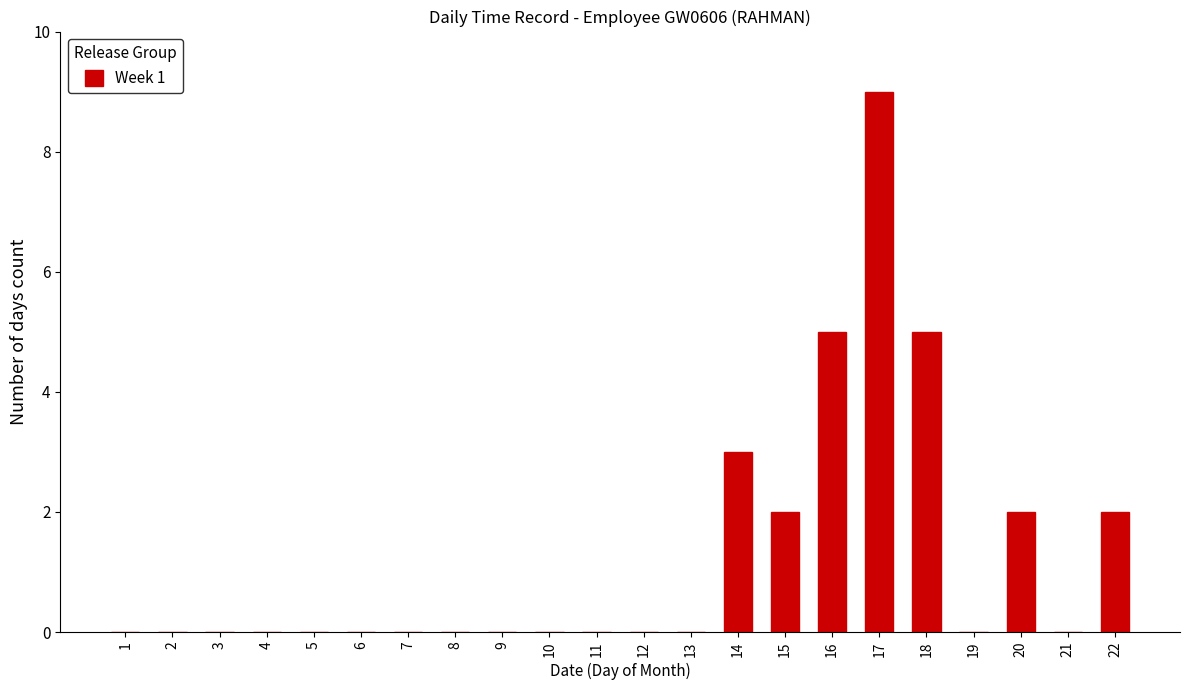

What is the sum of the values at 20 and 2?

2